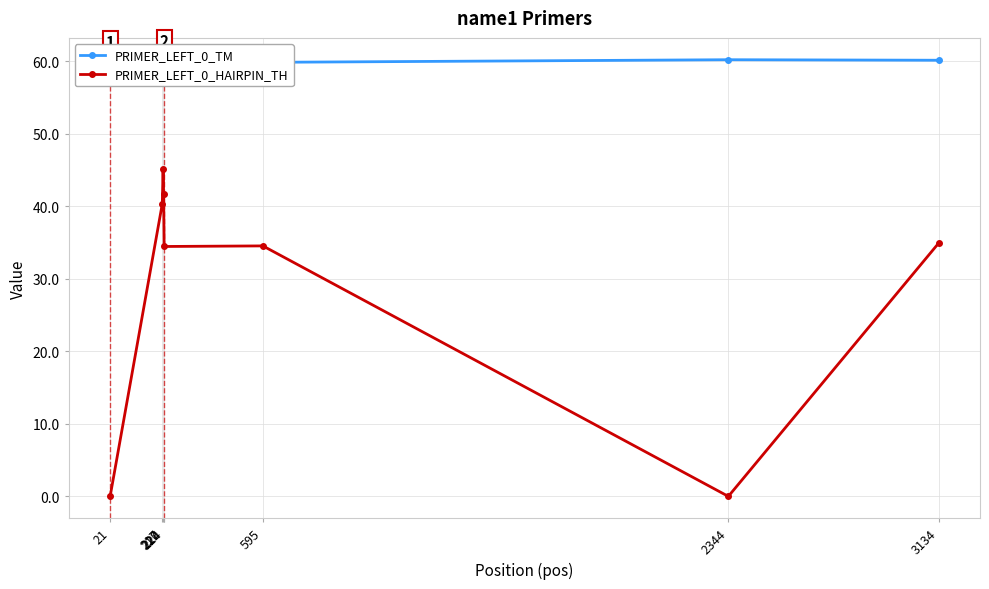

True or false: PRIMER_LEFT_0_HAIRPIN_TH has more than 0 interior local peaks.

True